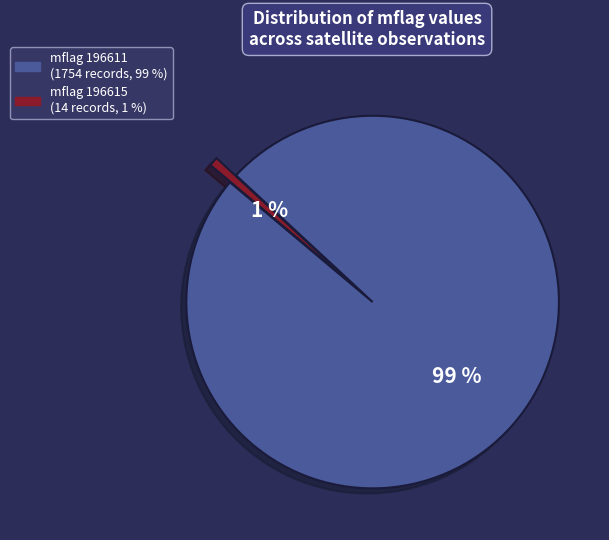

To the nearest percent, what is the average slice percentage?

50%